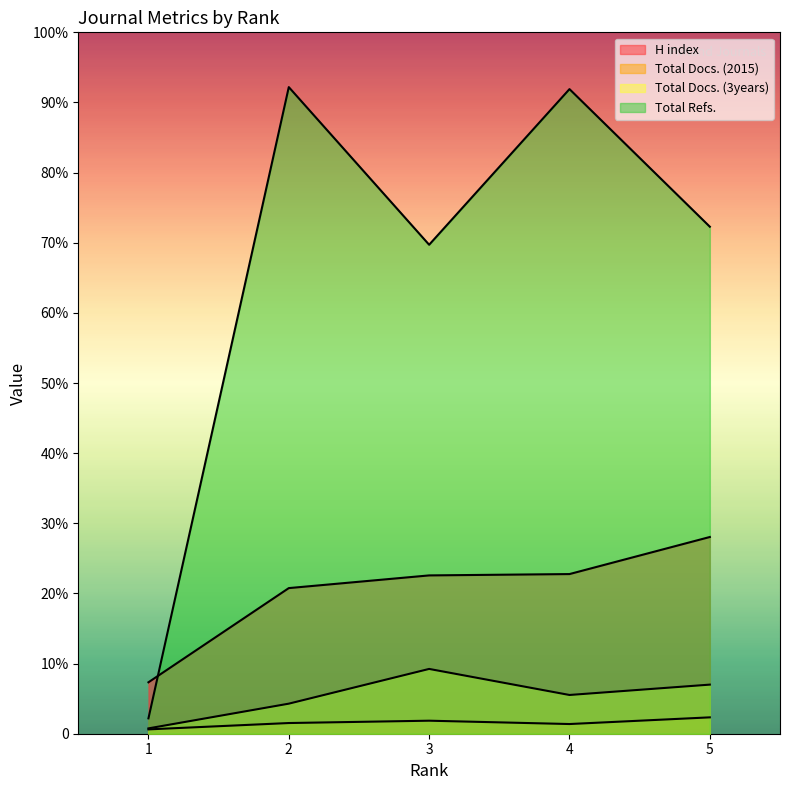

What is the difference between the highest and lowest values at 1?

141